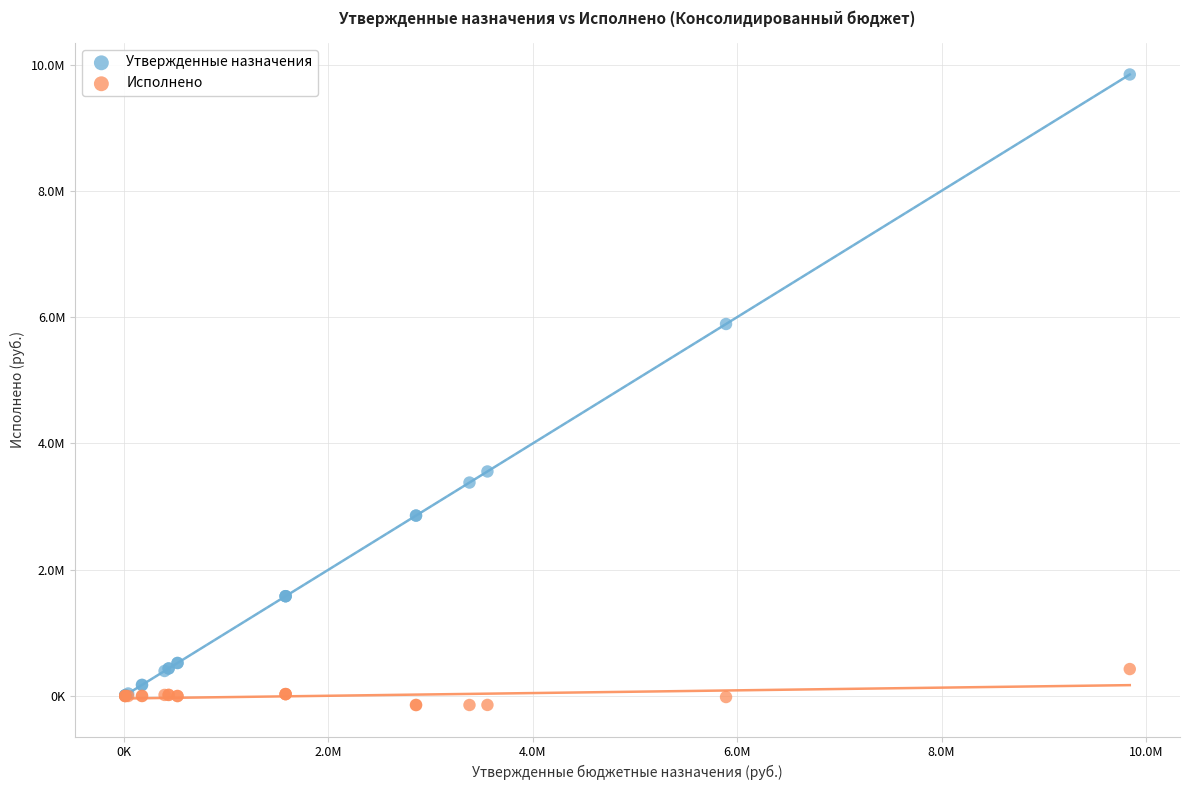

Which series reaches the minimum Y coordinate?

Исполнено